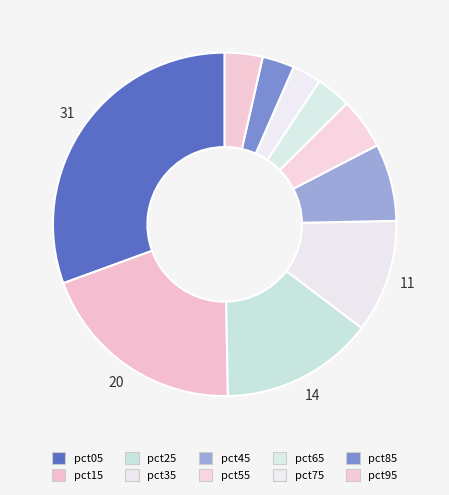

What percentage is NOT represented by pct75?

97.3%